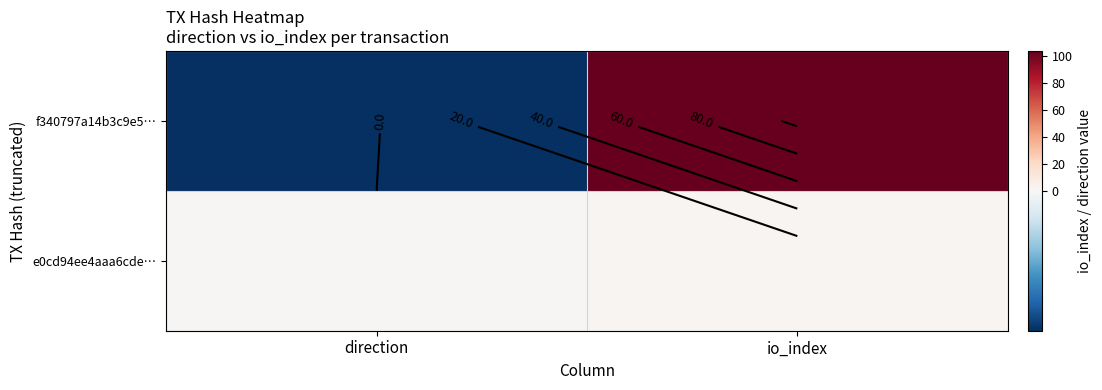

List the series in order of their peak value, lowest first.

e0cd94ee4aaa6cde…, f340797a14b3c9e5…